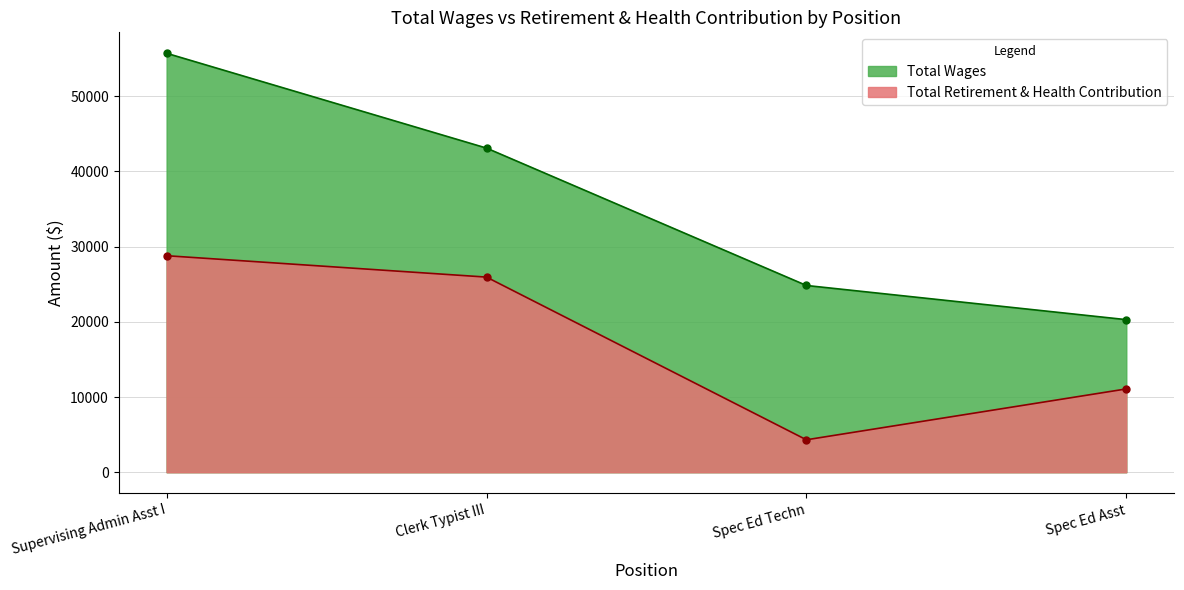

True or false: Total Wages and Total Retirement & Health Contribution cross at least once.

False